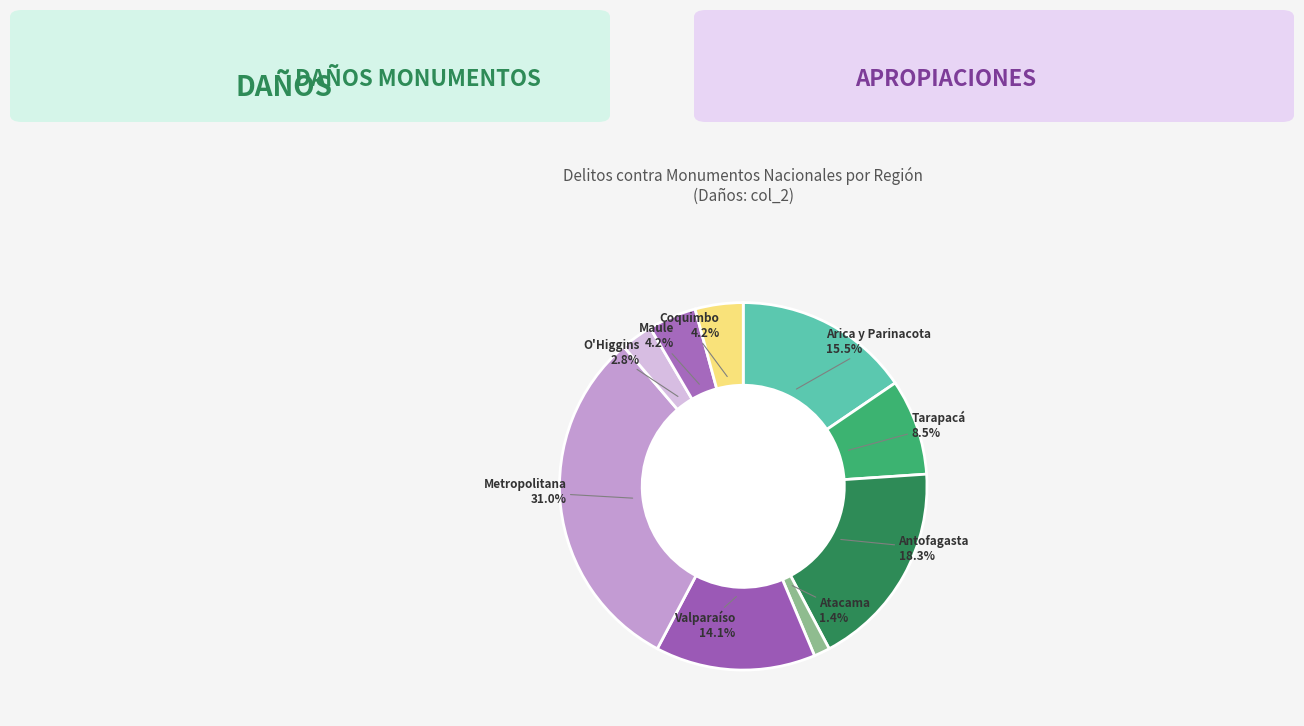

How many slices are in this pie chart?

9